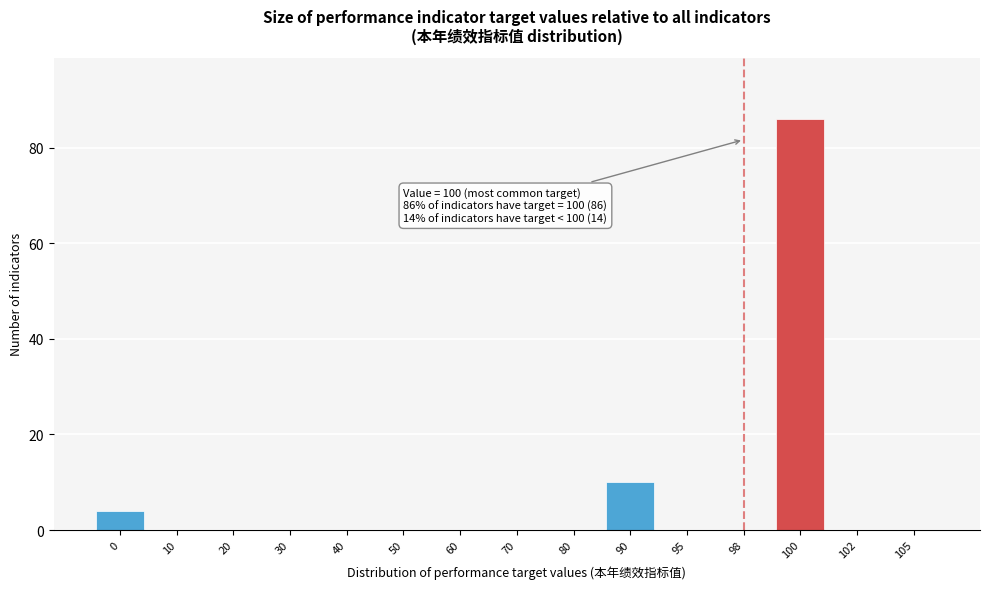

Reading left to right, transcribe all the data shown in this chart.

0=4	10=0	20=0	30=0	40=0	50=0	60=0	70=0	80=0	90=10	95=0	98=0	100=86	102=0	105=0